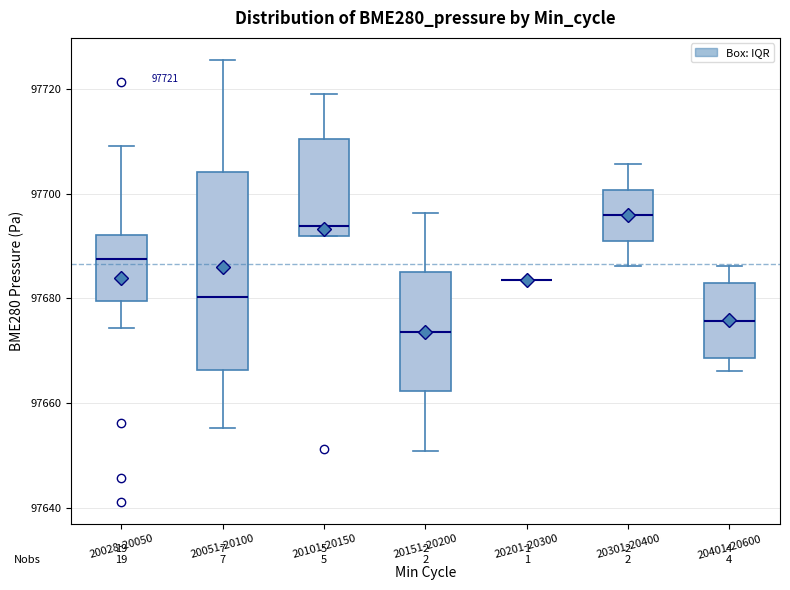

Which box is the tallest, from its lower edge to its upper edge?

20051-20100